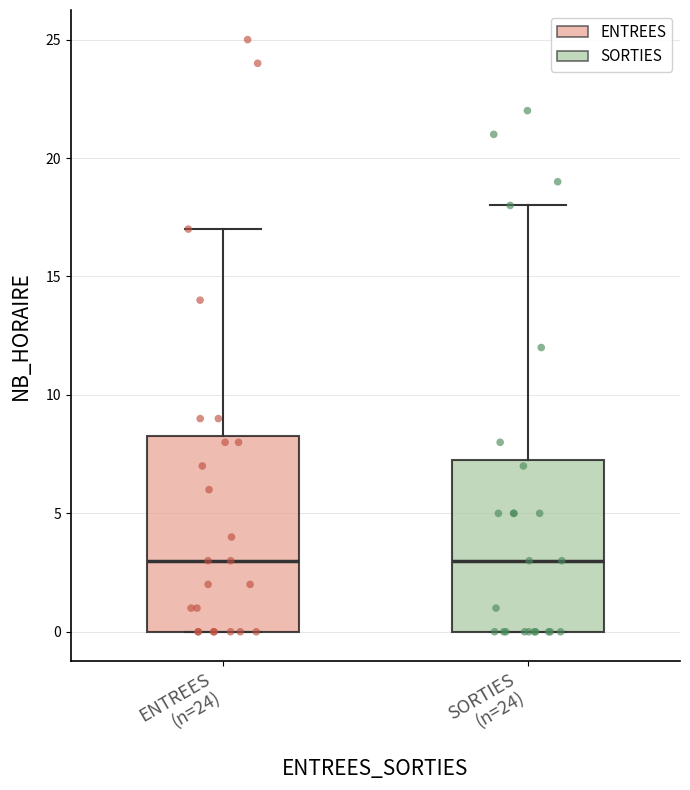

Which box is the tallest, from its lower edge to its upper edge?

ENTREES (n=24)